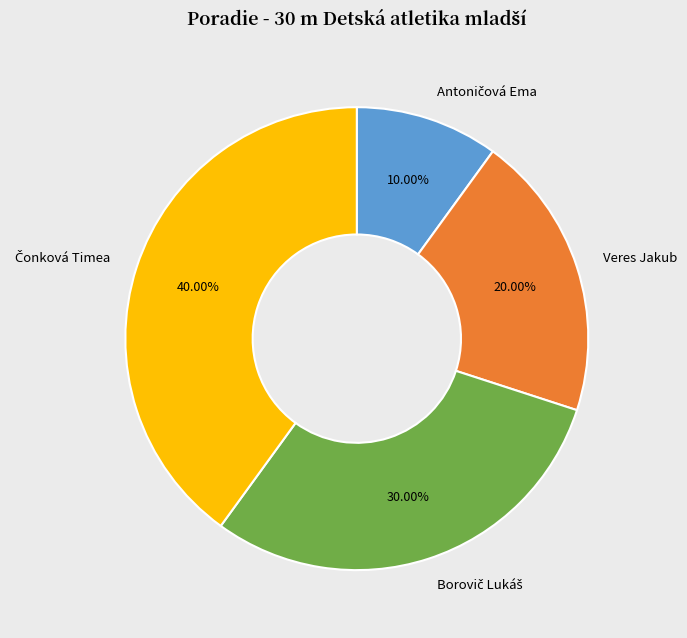

Is there a majority slice in this chart?

No